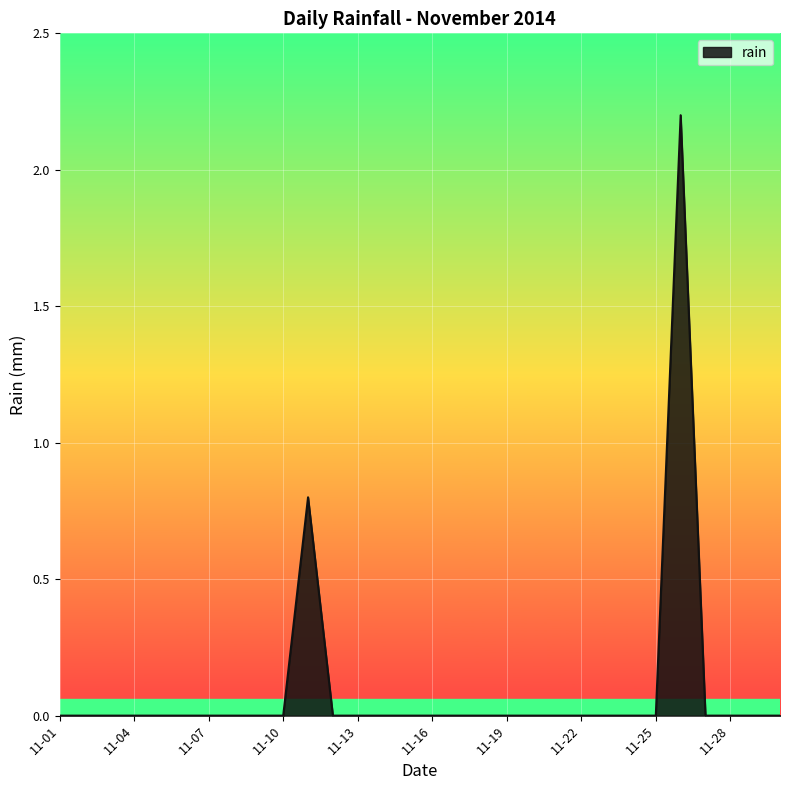

What is the maximum value shown in the chart?

2.2